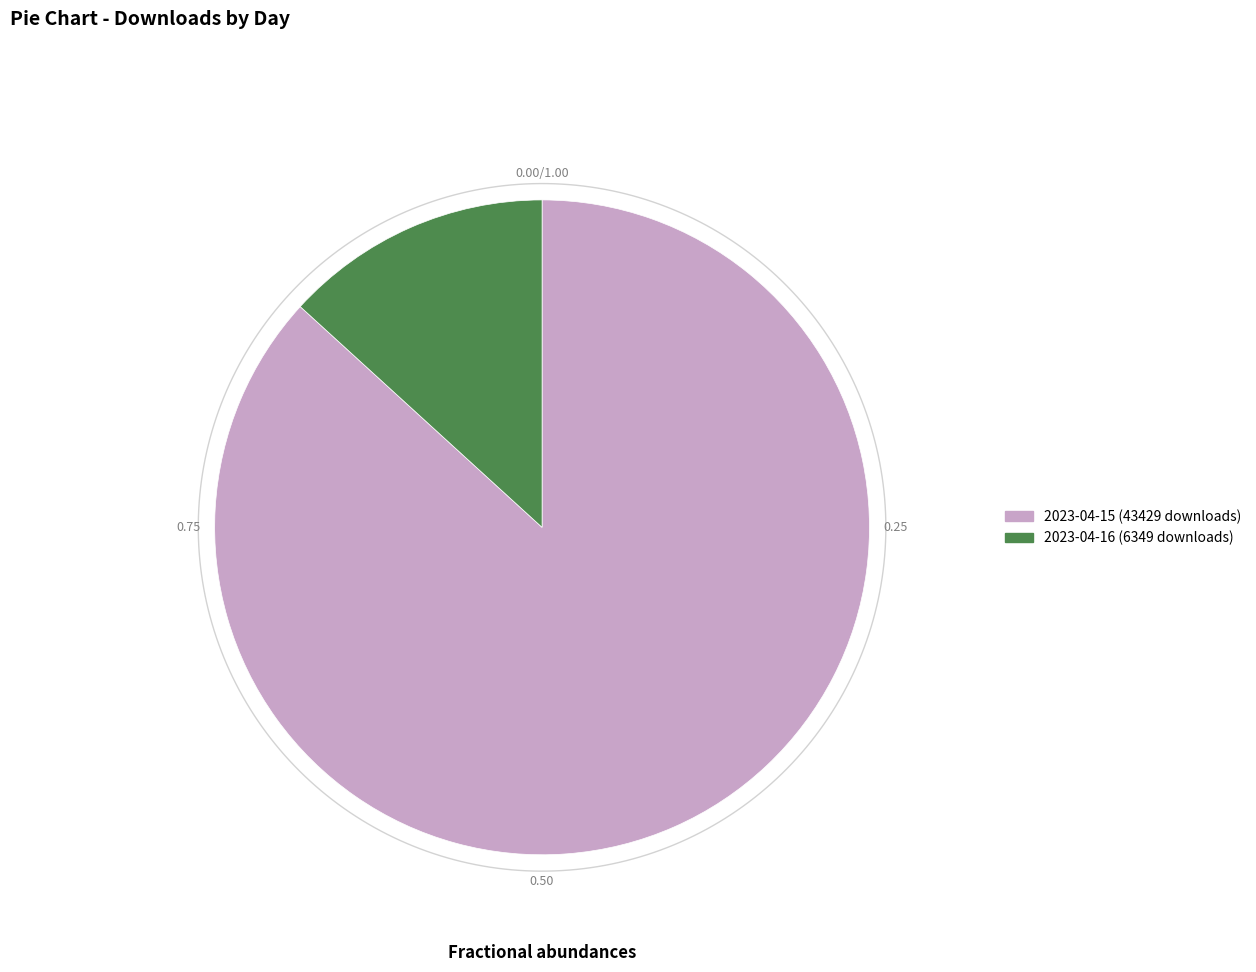

To the nearest percent, what is the difference between the largest and smallest slice percentages?

74%